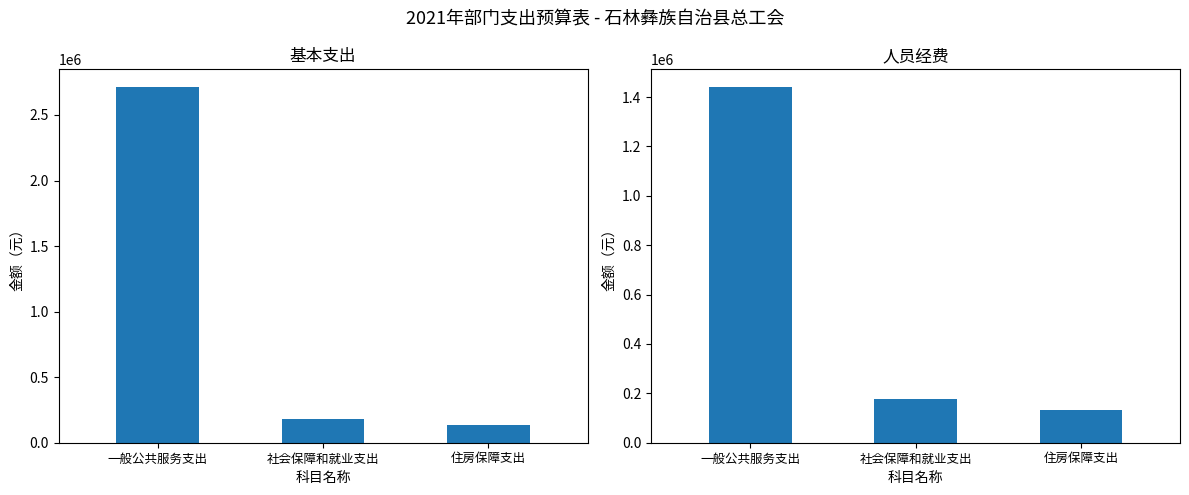

What are all the series names shown in the legend?

基本支出, 人员经费